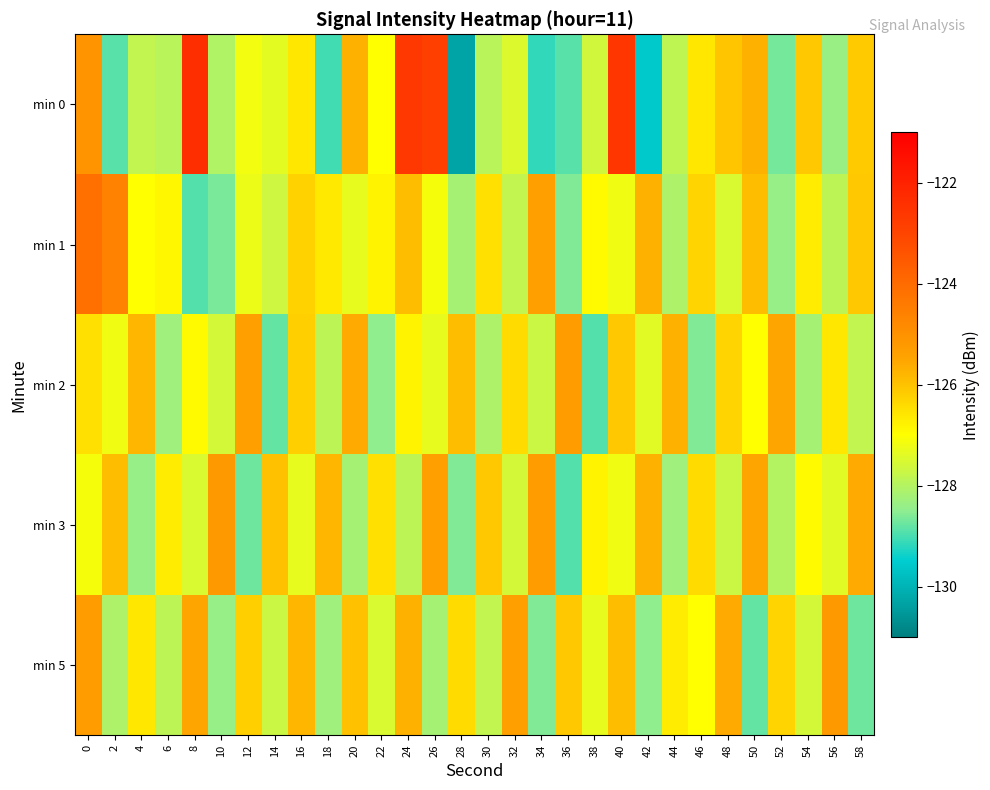

What is the total value across all series at 24?

-628.9